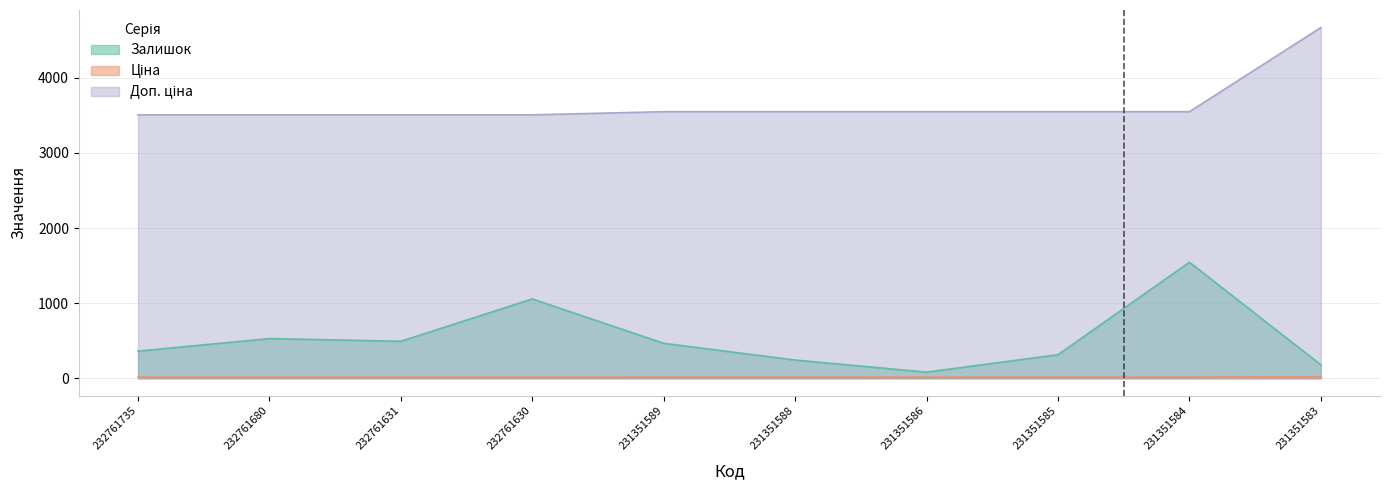

Which series has the largest total across all categories?

Доп. ціна